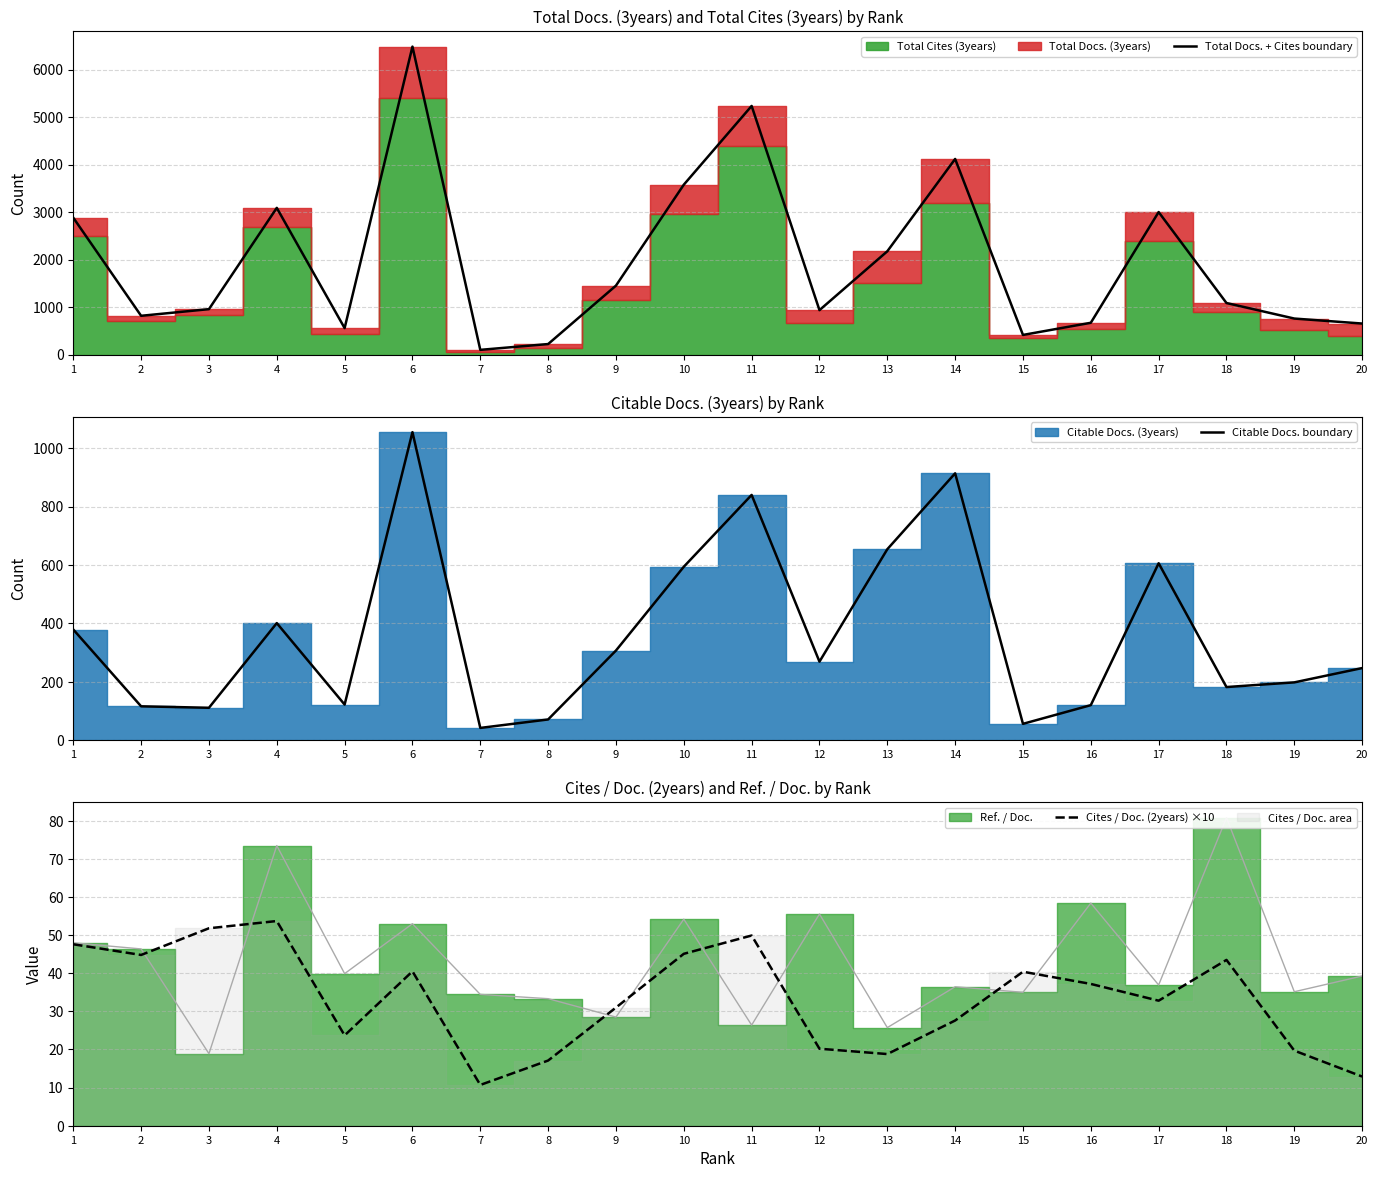

What is the maximum value shown in the chart?

6485.0